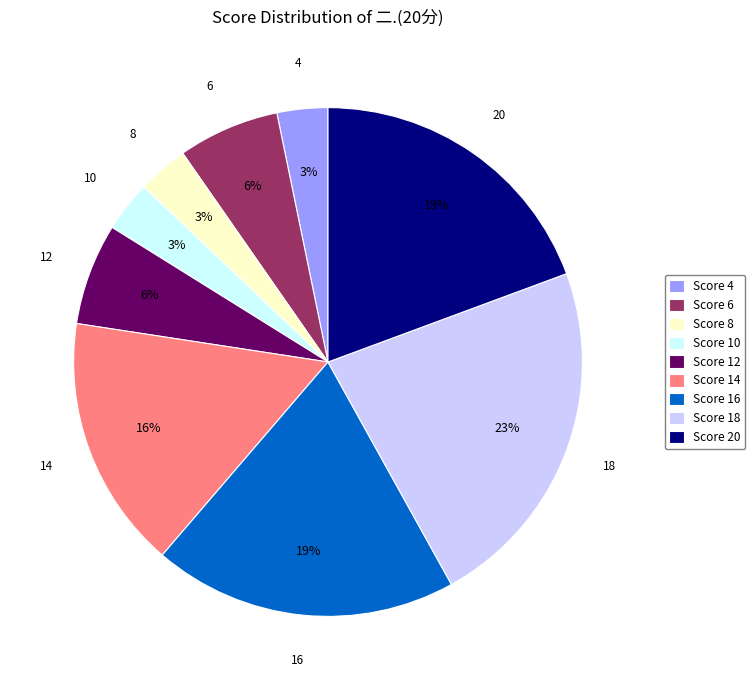

What percentage is the 20 slice, to the nearest percent?

19%